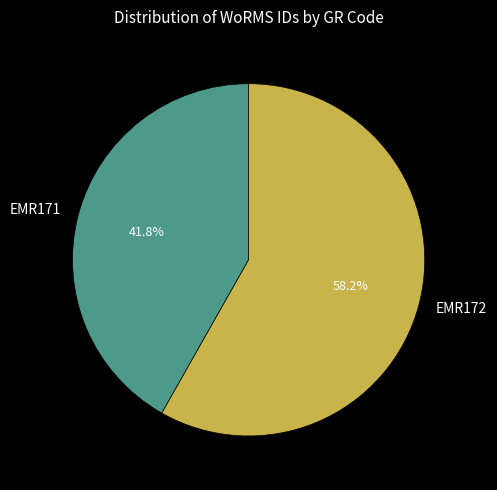

Approximately how many times larger is the value at EMR172 compared to EMR171?

1.4